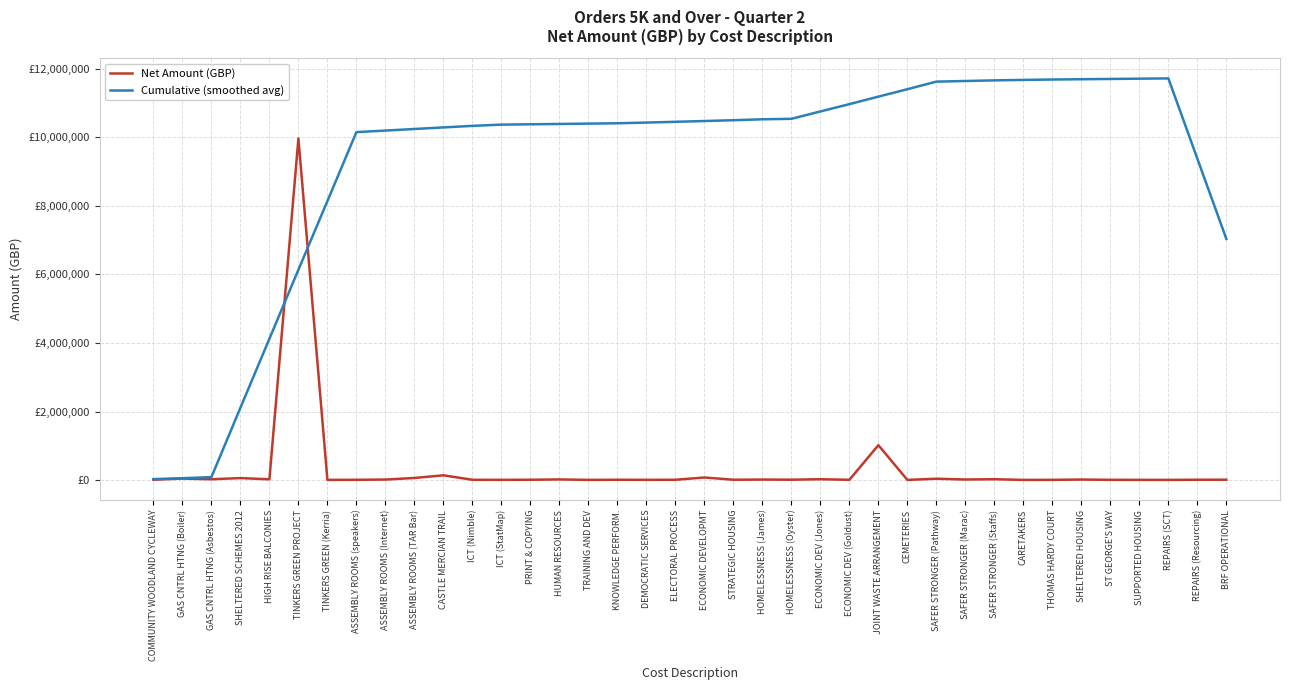

Is it true that Cumulative (smoothed avg) equals 10410085.6 at KNOWLEDGE PERFORM.?

True